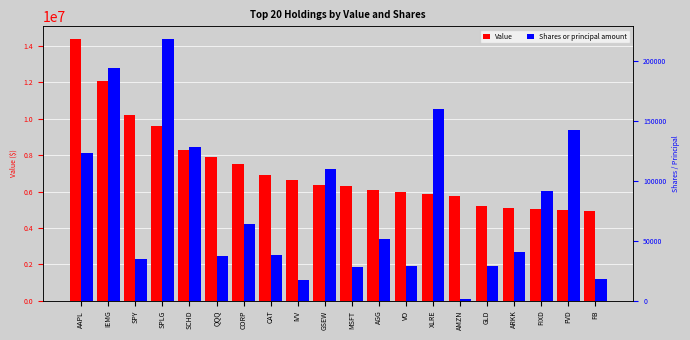

What position from the left is FIXD?

18